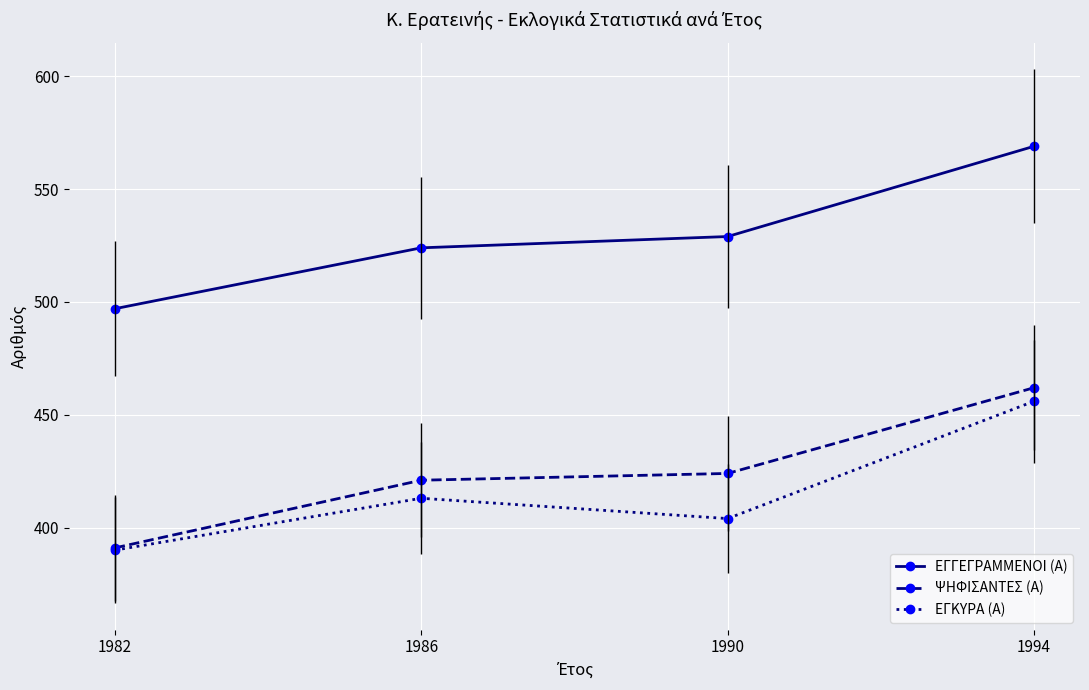

What is the total value across all series at 1982?

1278